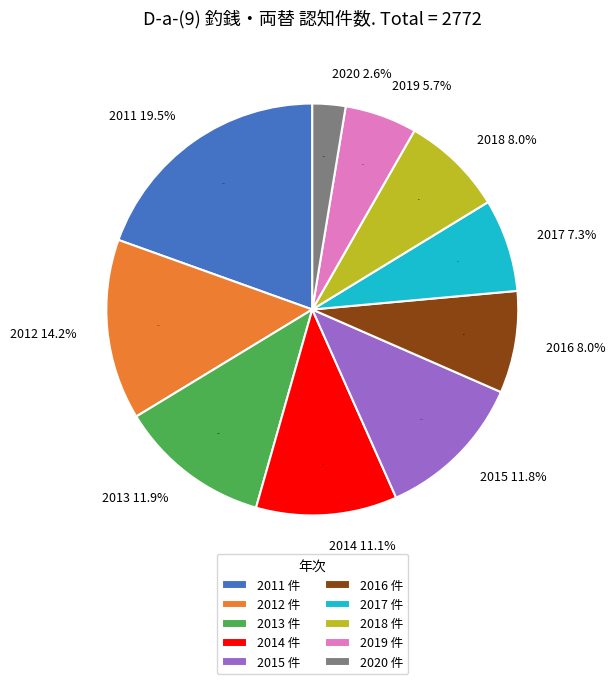

Which category has the smallest portion of the pie?

2020